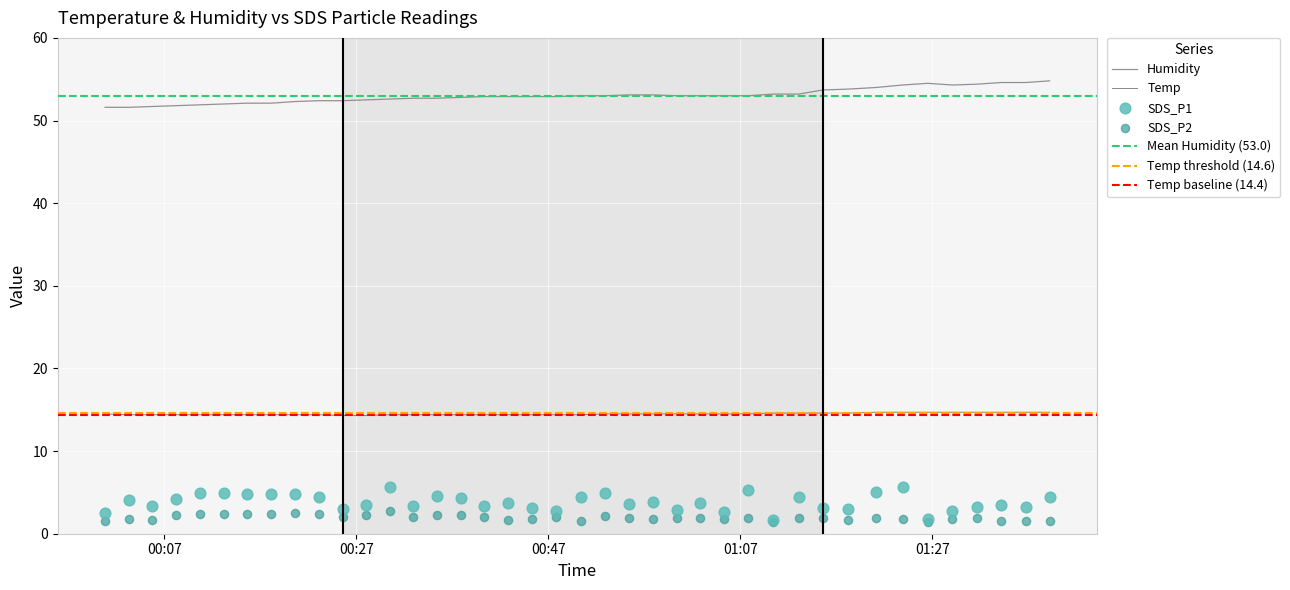

Which series contains the highest Y value?

Humidity